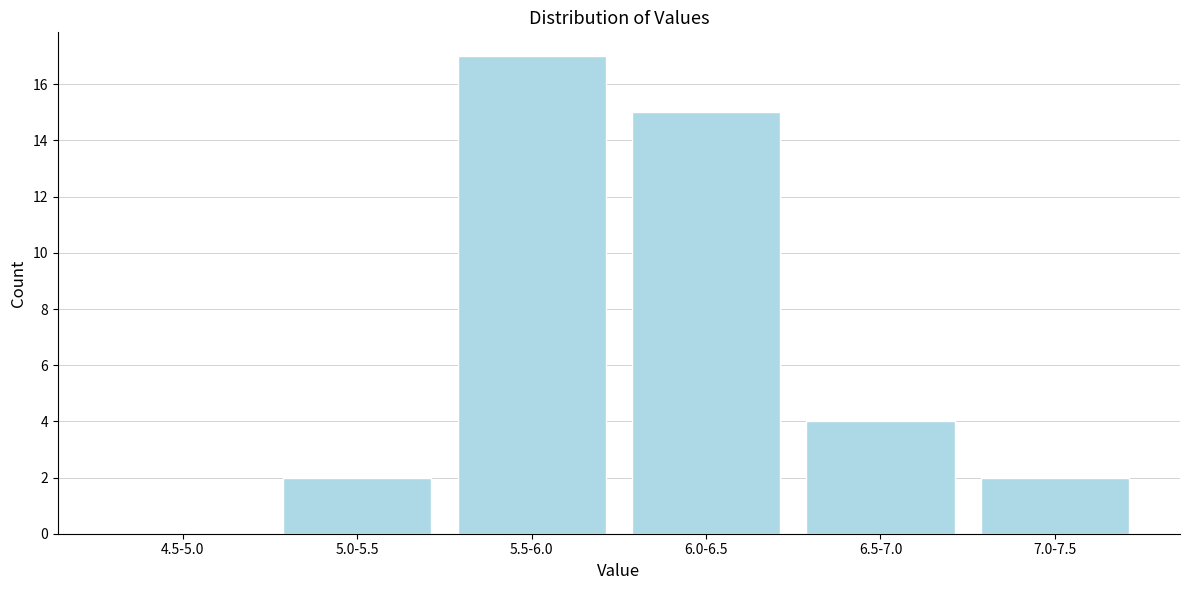

Reading left to right, transcribe all the data shown in this chart.

4.5-5.0=0	5.0-5.5=2	5.5-6.0=17	6.0-6.5=15	6.5-7.0=4	7.0-7.5=2